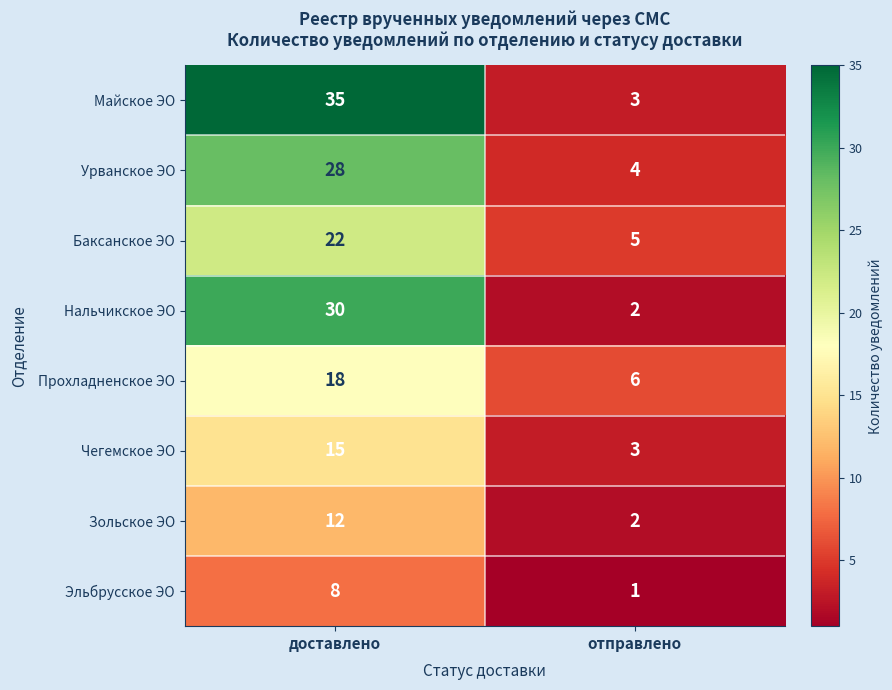

How many values in the Майское ЭО series are below 35?

1